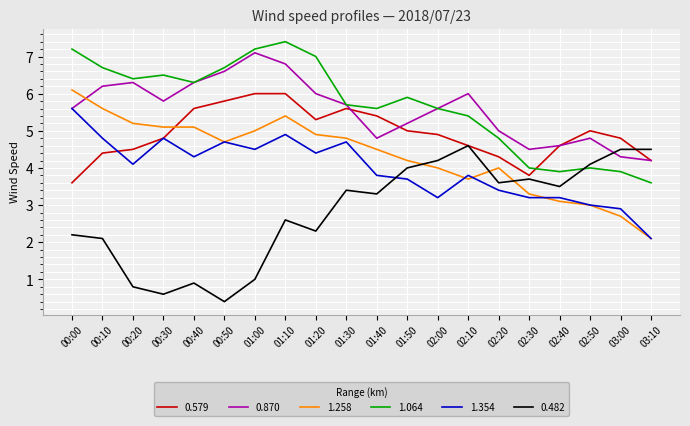

How many interior local valleys does the 0.870 series have?

3